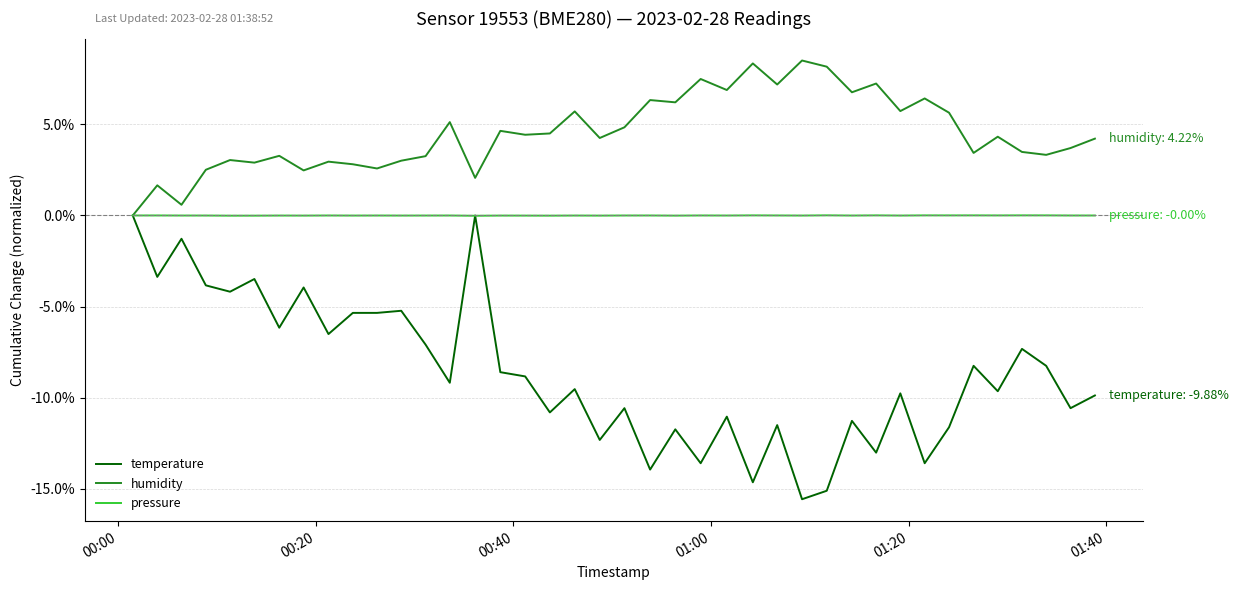

Rank the series by their average value, from lowest to highest.

temperature, pressure, humidity